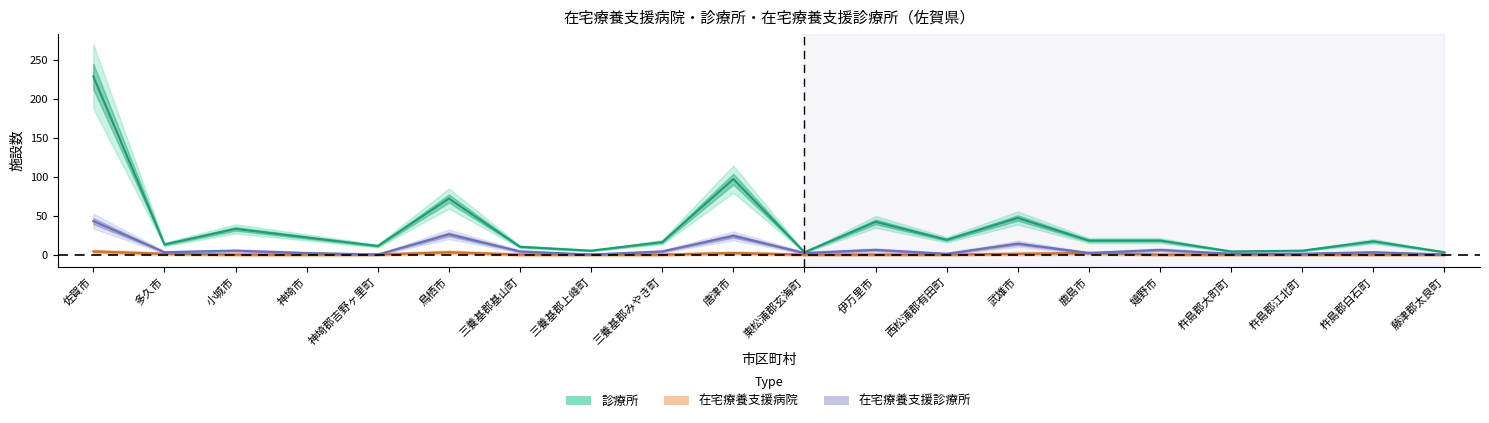

Reading right to left, extract all data points from this chart.

在宅療養支援病院: 藤津郡太良町=0	杵島郡白石町=0	杵島郡江北町=0	杵島郡大町町=0	嬉野市=0	鹿島市=2	武雄市=1	西松浦郡有田町=0	伊万里市=0	東松浦郡玄海町=0	唐津市=2	三養基郡みやき町=0	三養基郡上峰町=0	三養基郡基山町=0	鳥栖市=3	神埼郡吉野ヶ里町=0	神埼市=0	小城市=0	多久市=1	佐賀市=4
診療所: 藤津郡太良町=3	杵島郡白石町=17	杵島郡江北町=5	杵島郡大町町=4	嬉野市=18	鹿島市=18	武雄市=47	西松浦郡有田町=19	伊万里市=42	東松浦郡玄海町=3	唐津市=97	三養基郡みやき町=16	三養基郡上峰町=5	三養基郡基山町=10	鳥栖市=72	神埼郡吉野ヶ里町=11	神埼市=22	小城市=33	多久市=13	佐賀市=229
在宅療養支援診療所: 藤津郡太良町=0	杵島郡白石町=3	杵島郡江北町=1	杵島郡大町町=1	嬉野市=6	鹿島市=2	武雄市=14	西松浦郡有田町=1	伊万里市=6	東松浦郡玄海町=2	唐津市=24	三養基郡みやき町=4	三養基郡上峰町=0	三養基郡基山町=4	鳥栖市=26	神埼郡吉野ヶ里町=0	神埼市=2	小城市=5	多久市=3	佐賀市=43